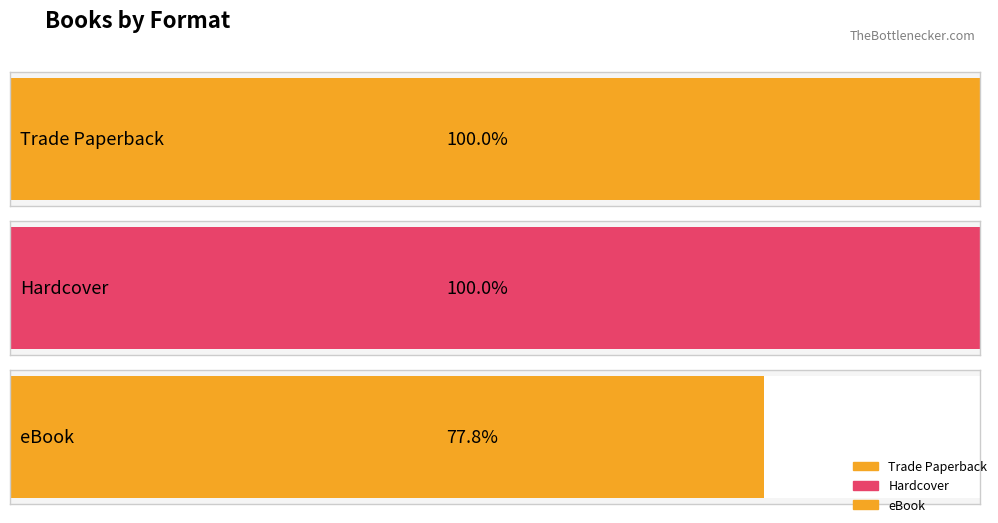

Is the value of Hardcover at Pain and the Great One greater than the value of Trade Paperback at In Aunt Lucy's Kitchen?

No